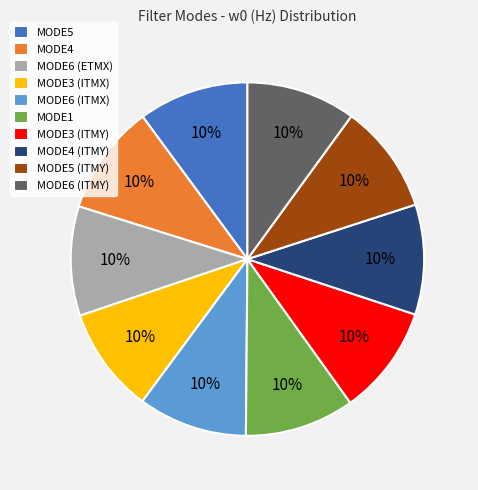

What is the ratio of the value at MODE4 (ITMY) to the value at MODE4?

1.0